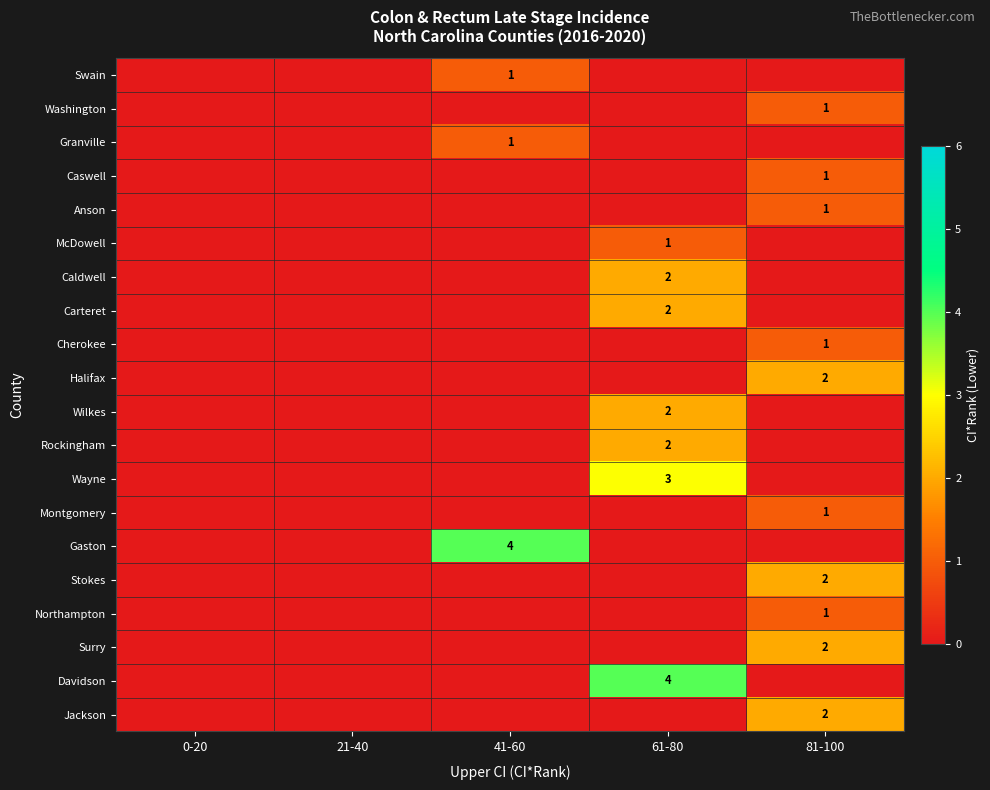

True or false: Anson has a value of 0 at 81-100.

False